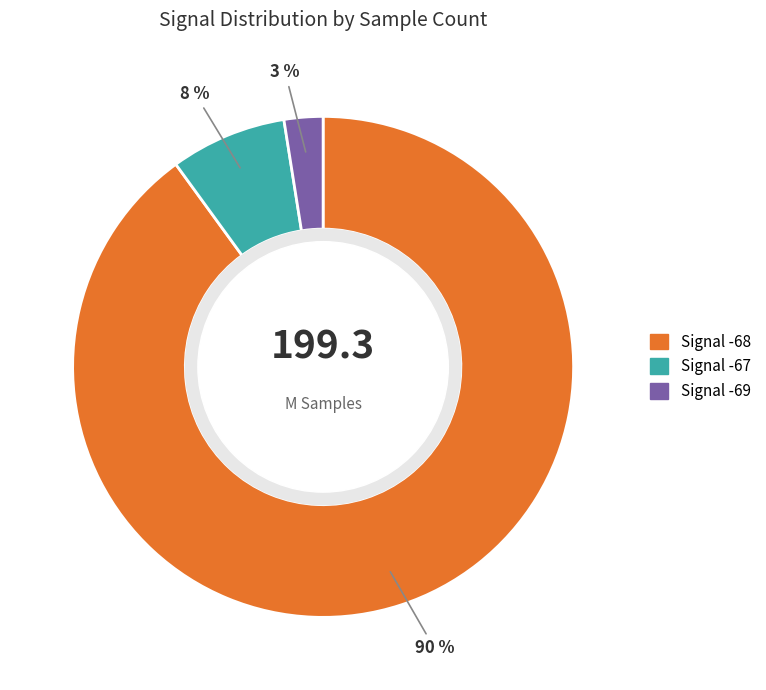

How many segments does this pie chart have?

3